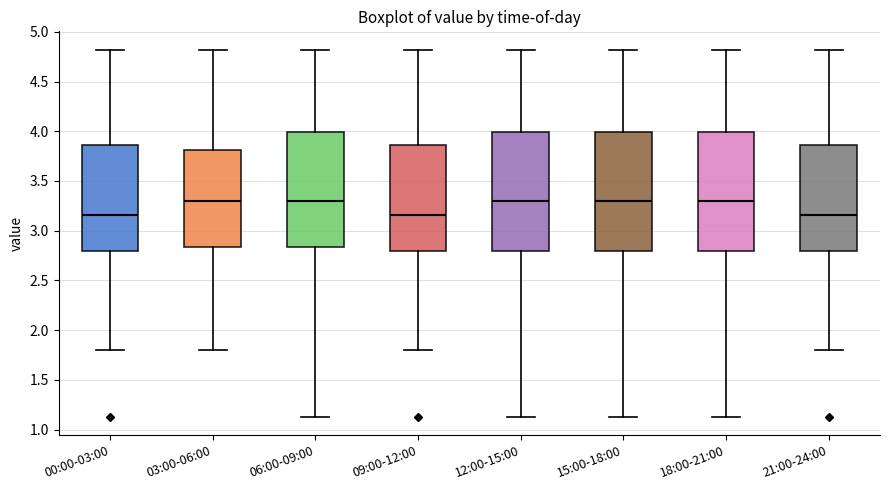

Where is the lower edge of the box for 00:00-03:00 on the y-axis? The values are not printed on the chart, so give them approximately, as read against the axis.

2.80